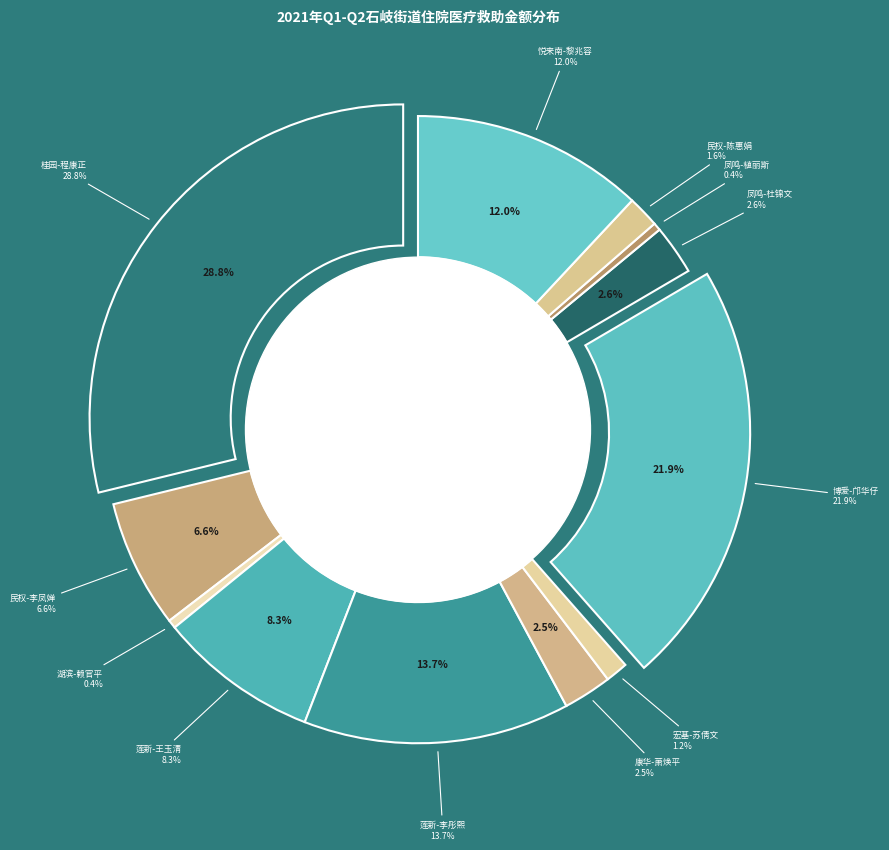

What percentage is the 桂园-程康正 slice, to the nearest percent?

29%